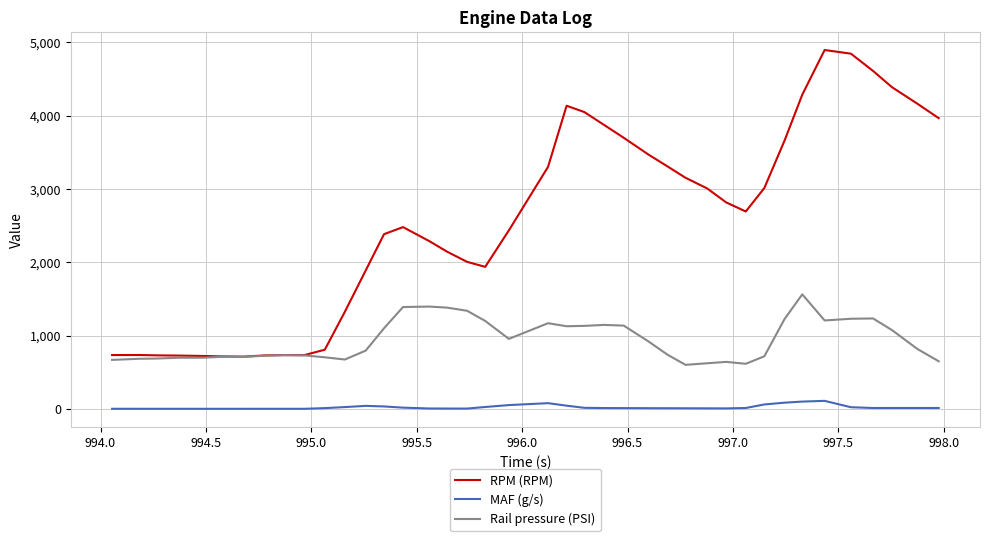

Which series has the widest spread of values?

RPM (RPM)